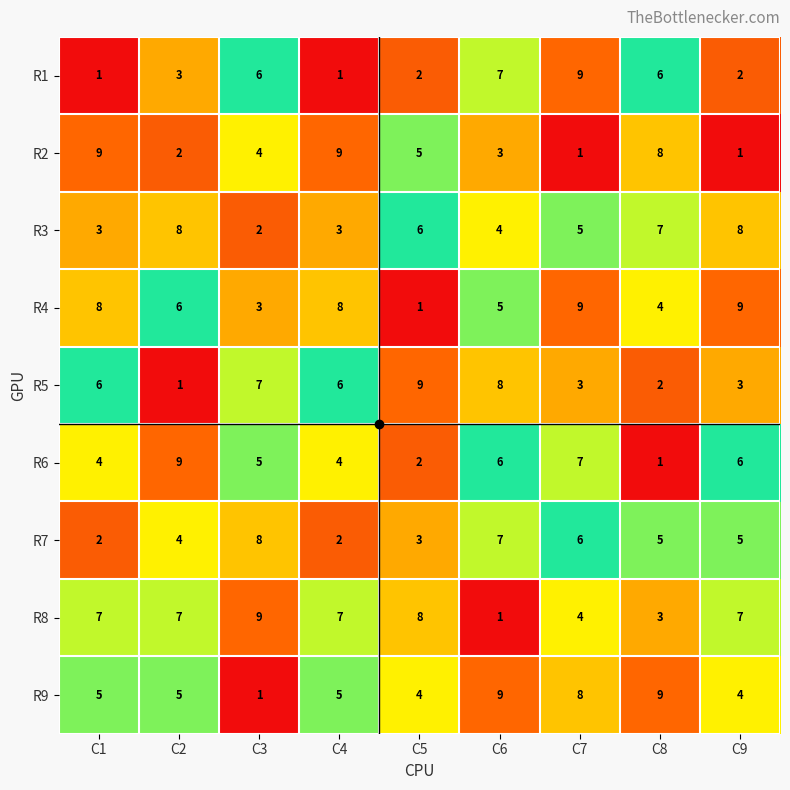

True or false: R8 has a value of 14 at C3.

False